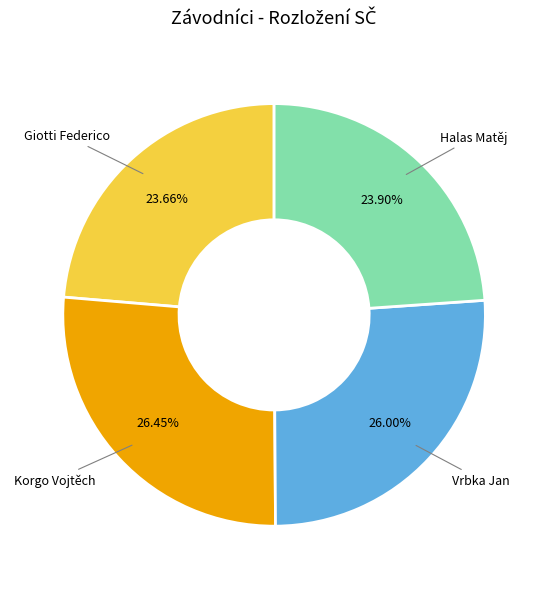

To the nearest percent, what is the combined percentage of Korgo Vojtěch and Halas Matěj?

50%